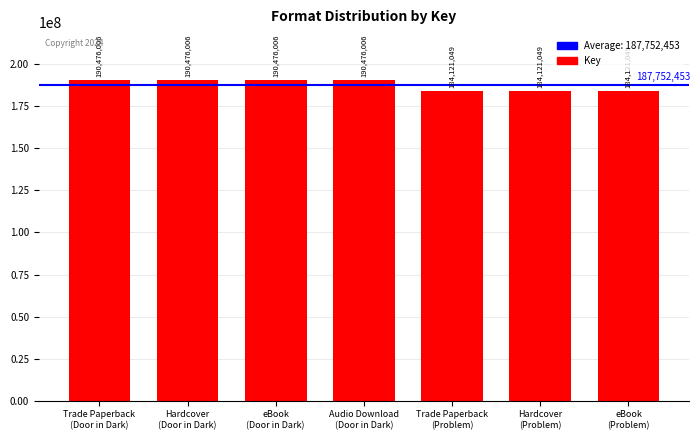

What is the value of the 1st bar from the left?

190476006